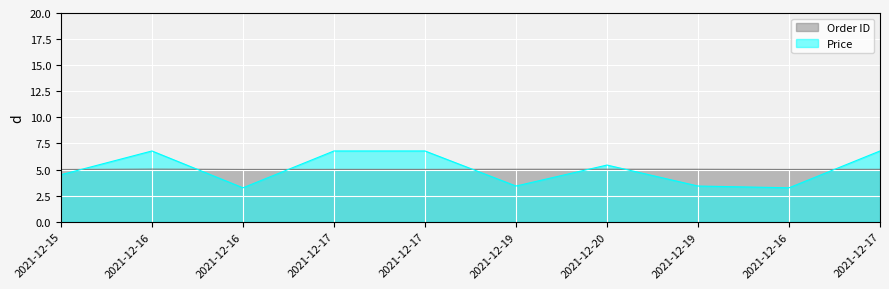

Which series has the largest total across all categories?

Price